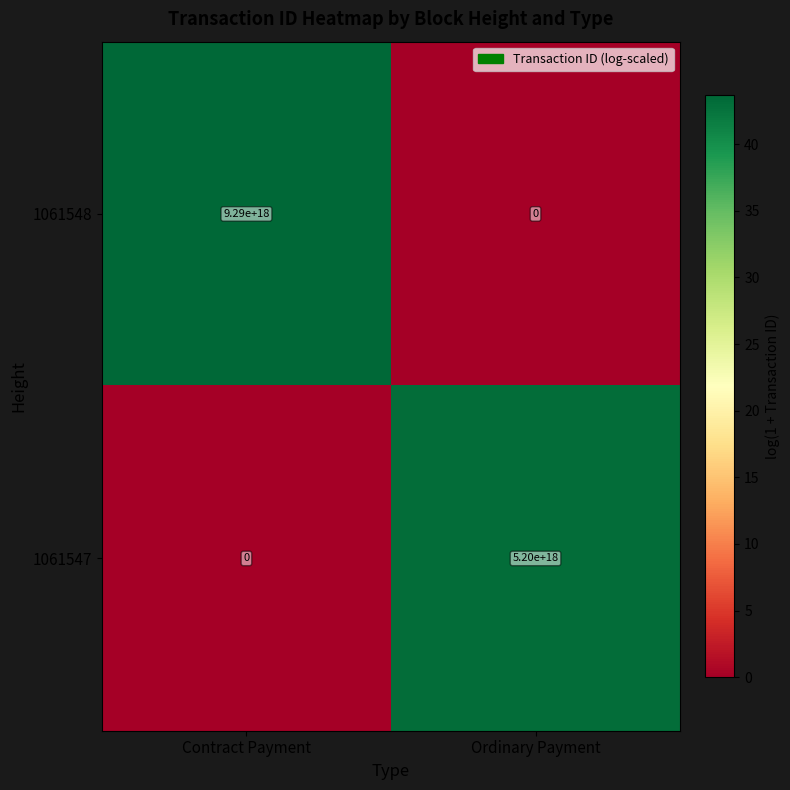

Which label corresponds to the largest value in the chart?

Contract Payment